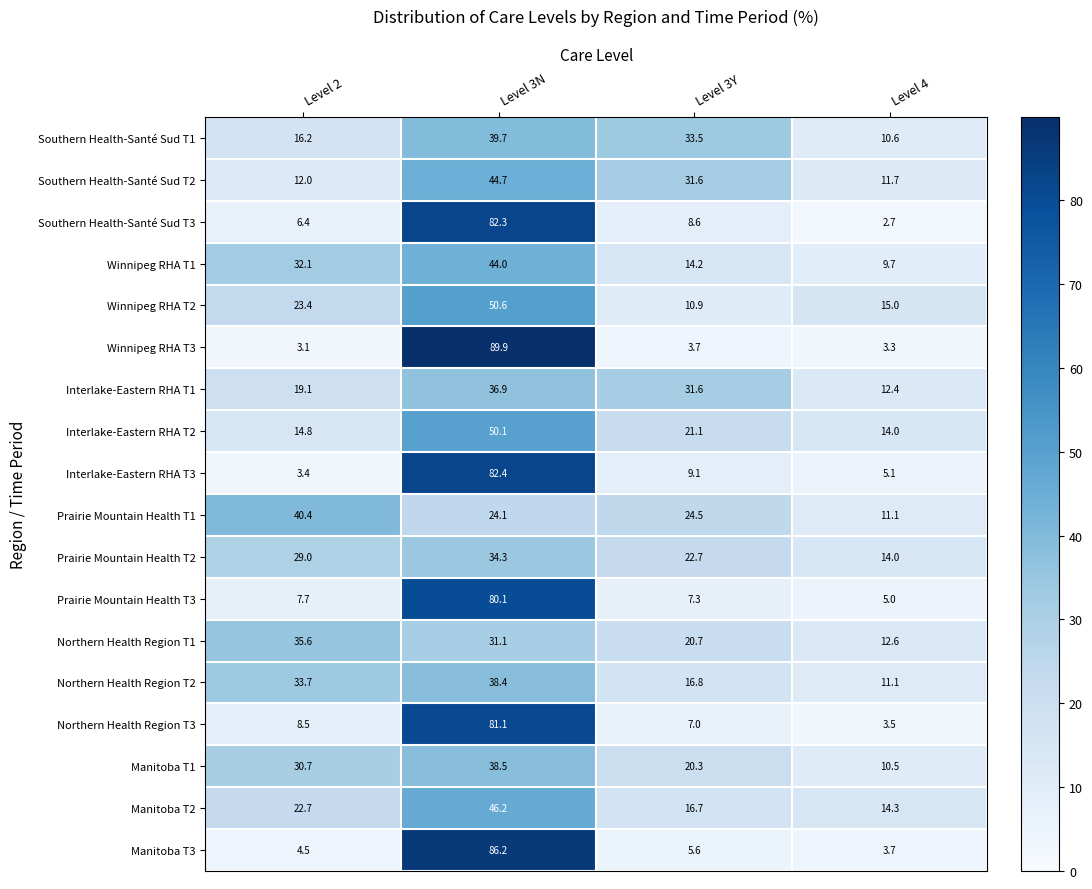

What is the difference between the Northern Health Region T3 values at Level 4 and Level 2?

5.0